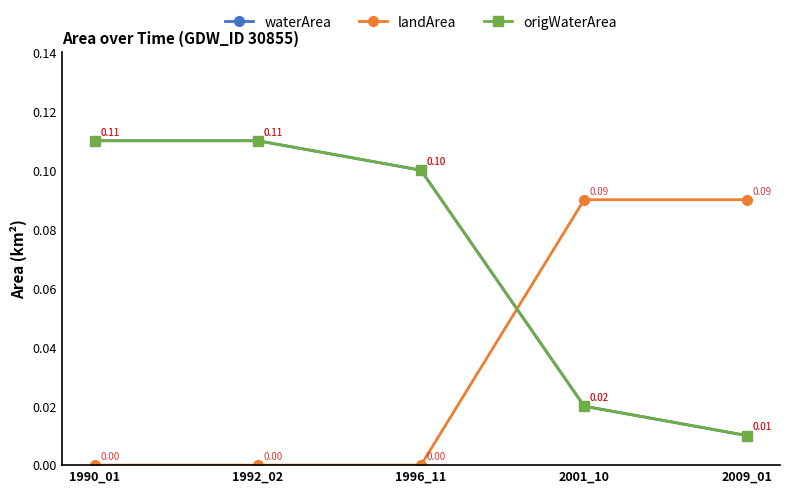

At which category is the sum across all series the highest?

1990_01